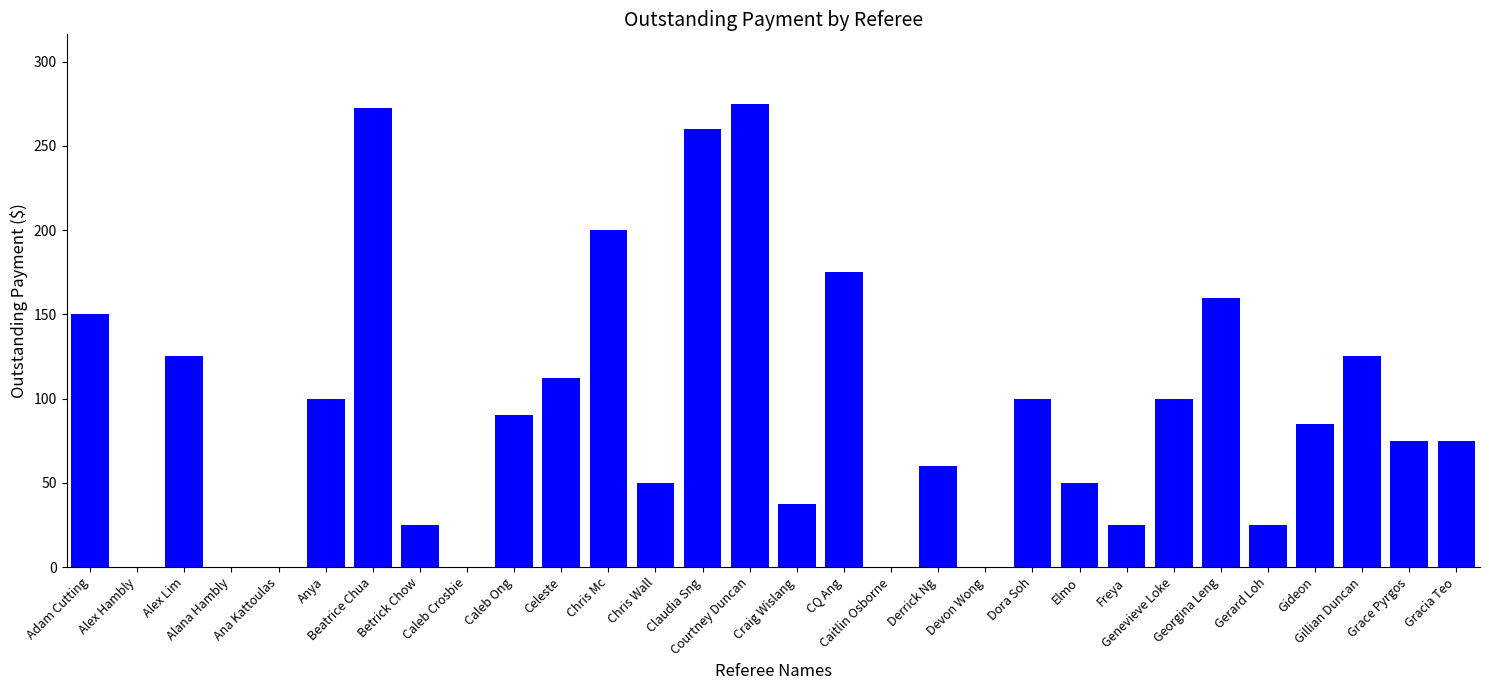

What is the greatest value displayed?

275.0